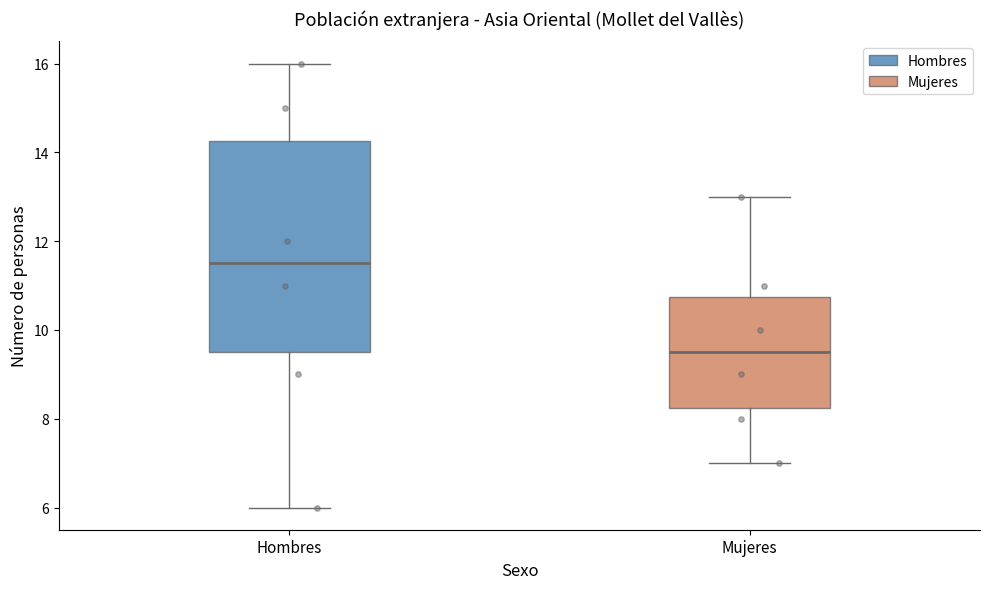

Reading left to right, transcribe this box plot: for each box, give where its median line is, the range the box spans, and where its two whiskers end, as read against the y-axis. The values are not printed on the chart, so give them approximately, as read against the axis.

Hombres: median 11.6, box 9.6 to 14.2, whiskers 6.0 to 16.0
Mujeres: median 9.6, box 8.2 to 10.8, whiskers 7.0 to 13.0